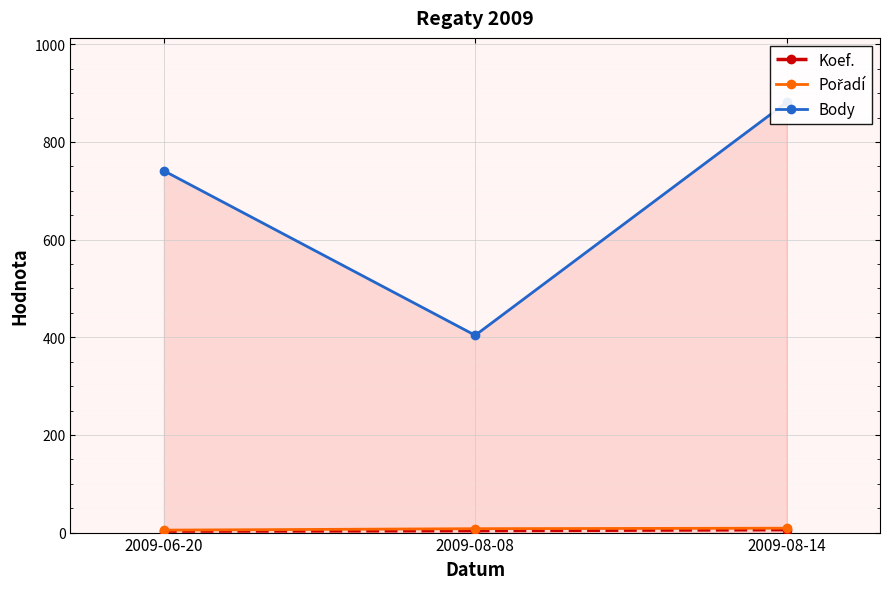

How many distinct data groups are displayed?

3